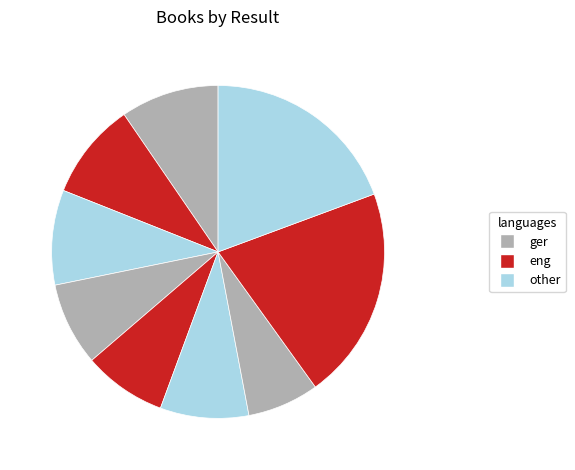

How many segments does this pie chart have?

9